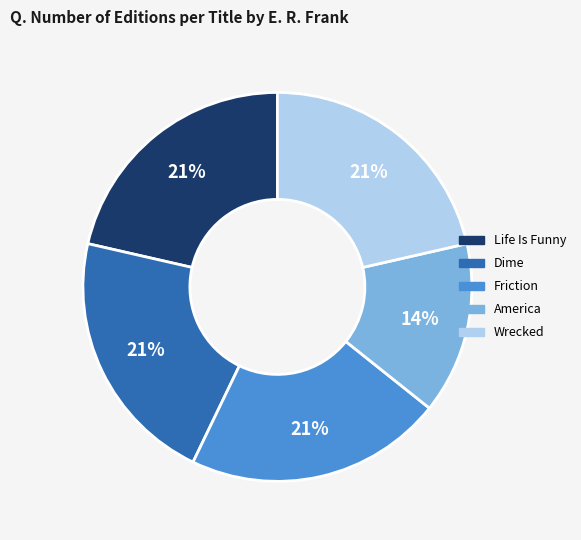

How many slices are in this pie chart?

5